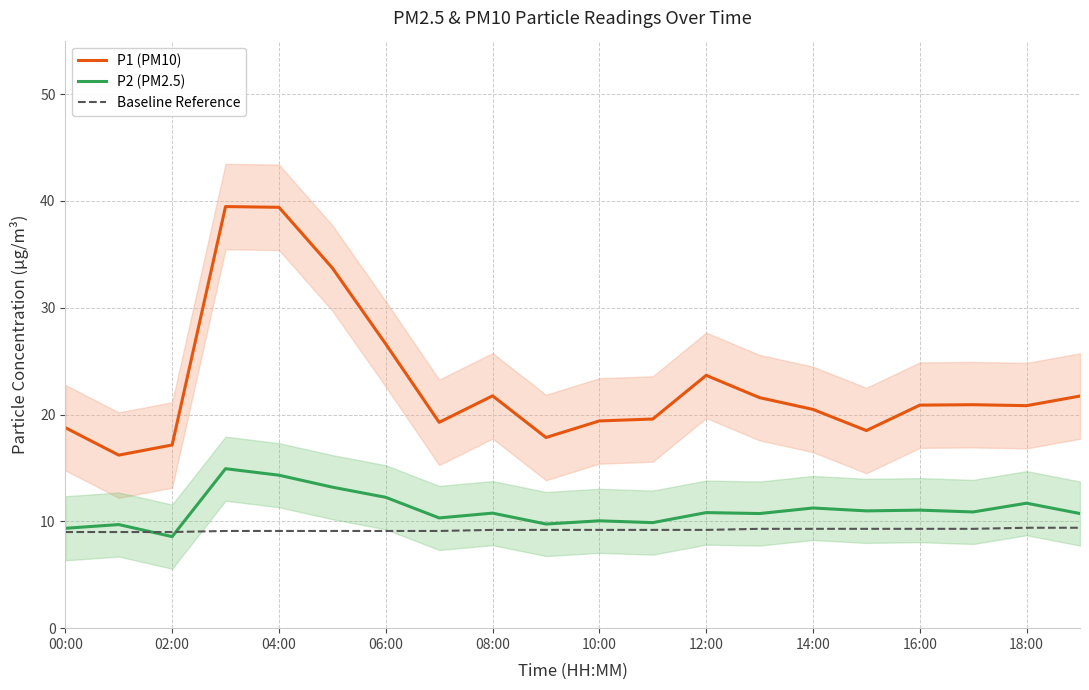

True or false: P1 (PM10) and P2 (PM2.5) intersect in this chart.

False